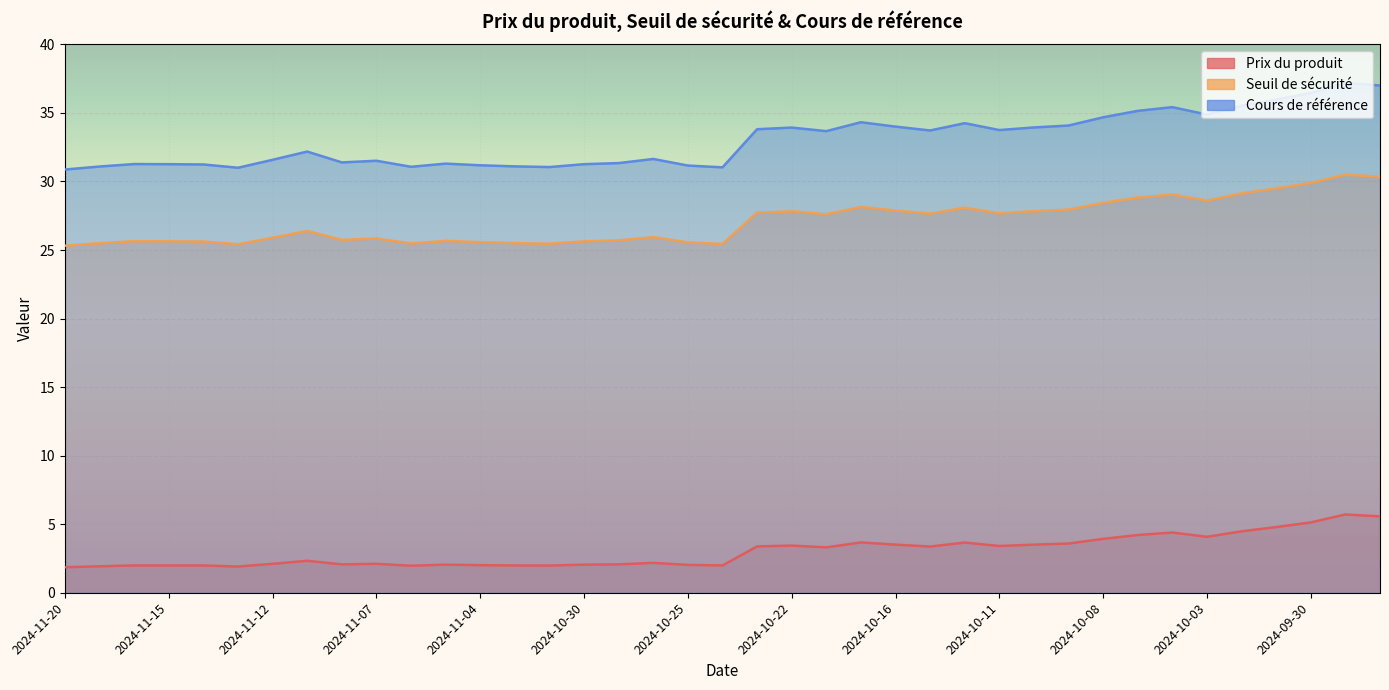

How many data points in Cours de référence are less than 32?

19